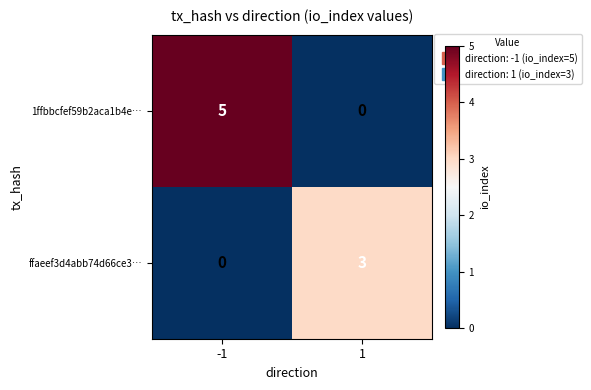

Reading left to right, transcribe all the data shown in this chart.

1ffbbcfef59b2aca1b4e…: 5	0
ffaeef3d4abb74d66ce3…: 0	3